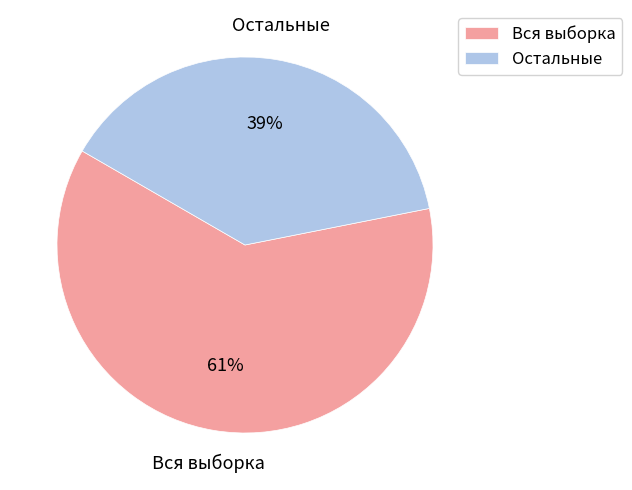

How many segments does this pie chart have?

2